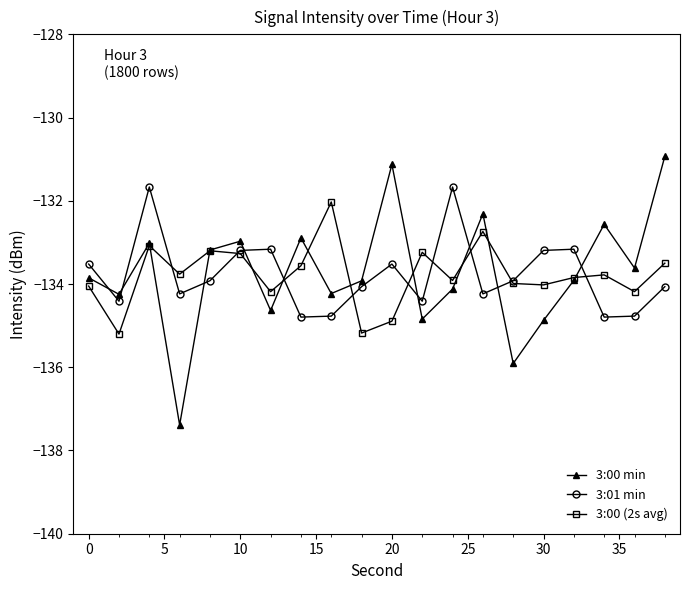

How many categories are shown in the chart?

20